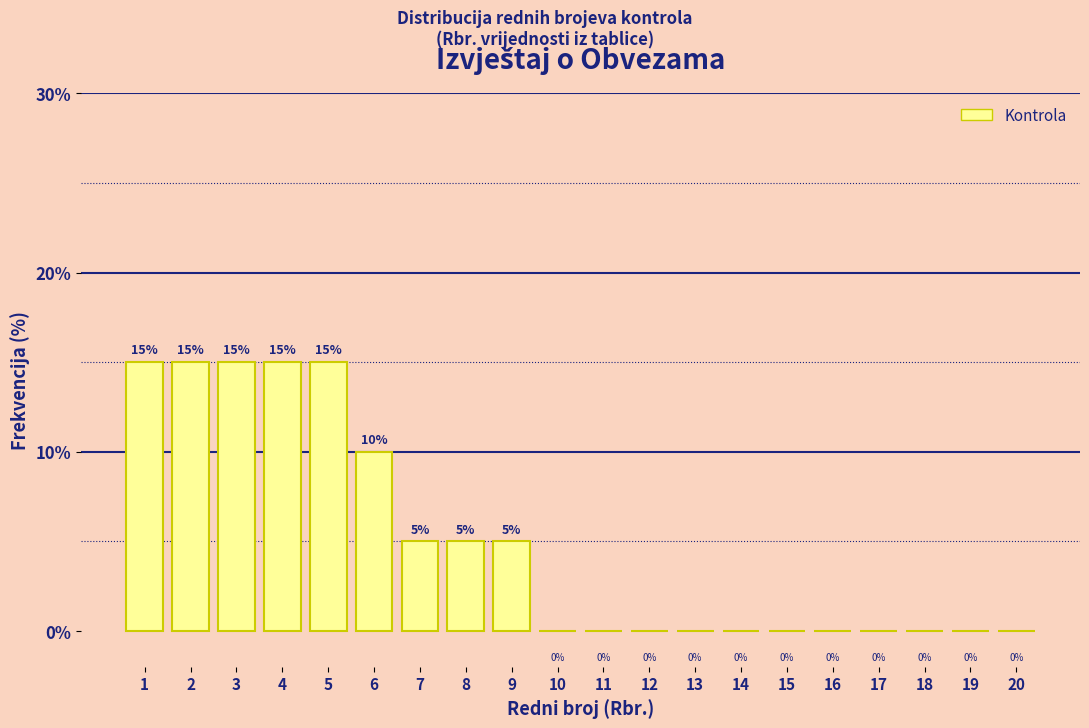

Reading left to right, what are all the values shown in this chart?

1=15	2=15	3=15	4=15	5=15	6=10	7=5	8=5	9=5	10=0	11=0	12=0	13=0	14=0	15=0	16=0	17=0	18=0	19=0	20=0